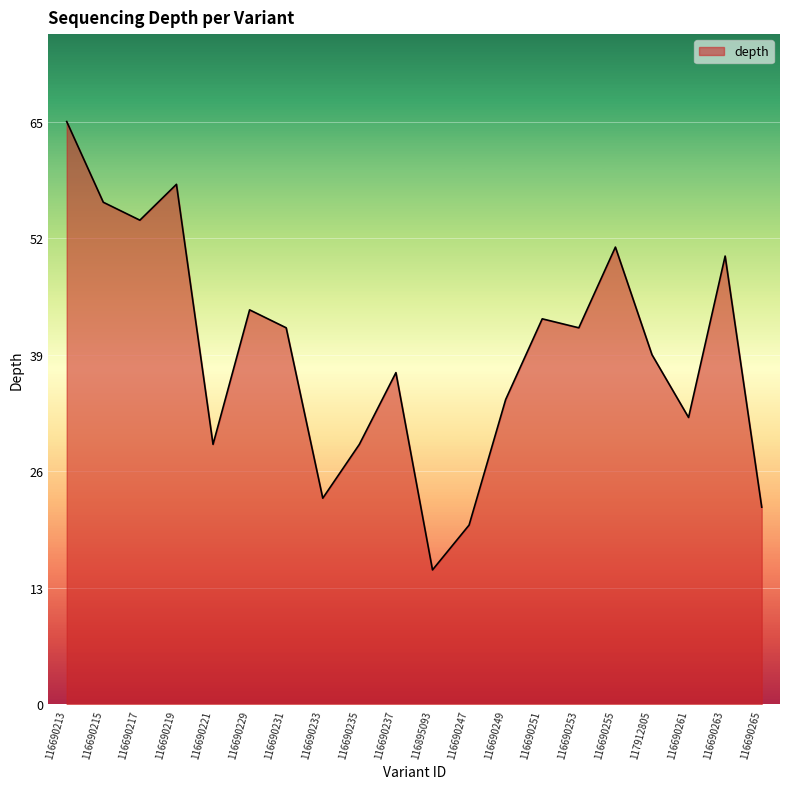

Between 116690261 and 116690247, which is larger?

116690261